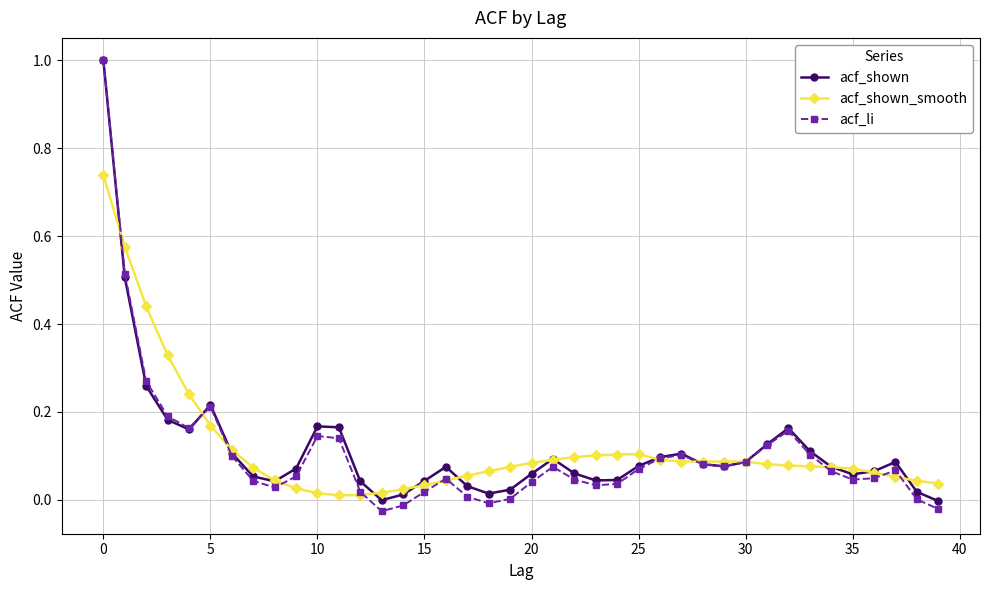

Which series has the largest range (max minus min)?

acf_li